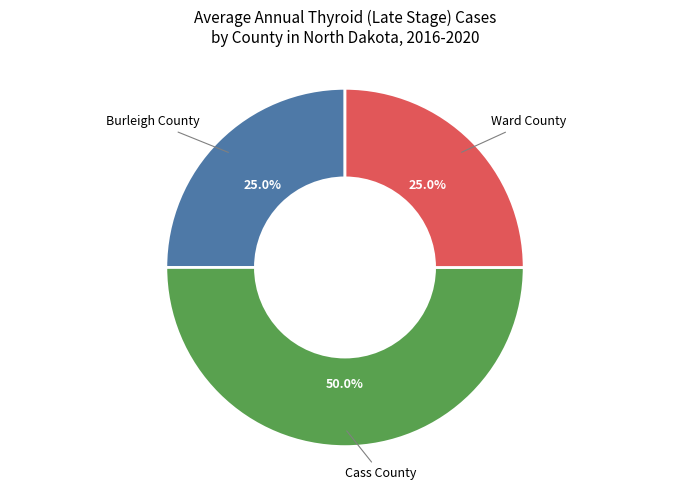

How much of the chart is everything except Cass County?

50.0%